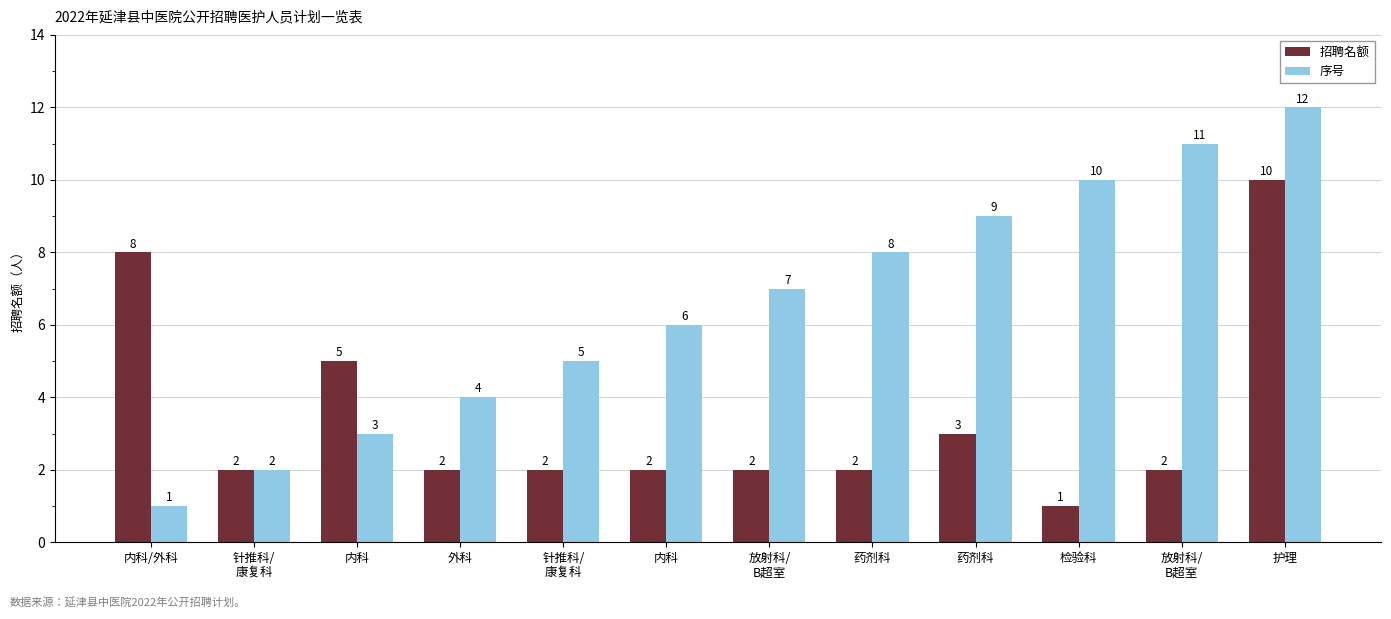

Which has a higher value, 放射科/
B超室 or 外科?

放射科/
B超室